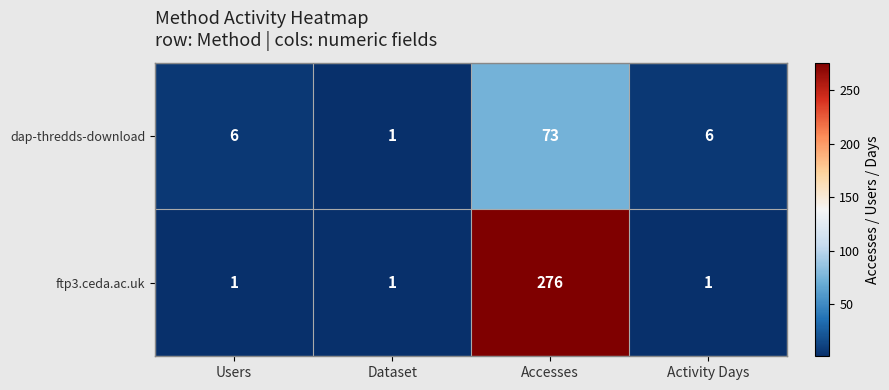

List the series in order of their peak value, lowest first.

dap-thredds-download, ftp3.ceda.ac.uk